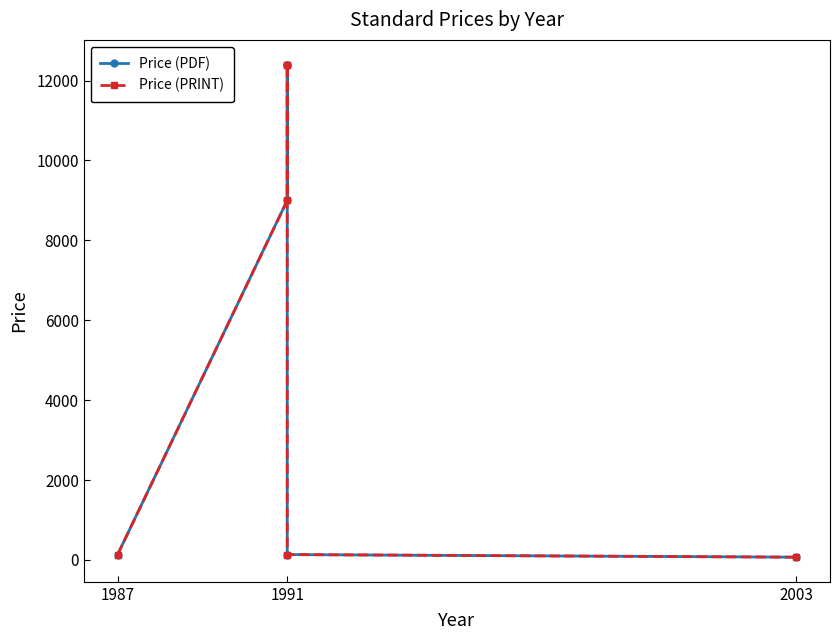

What is the value of the Price (PDF) point at the 6th from the left?

69